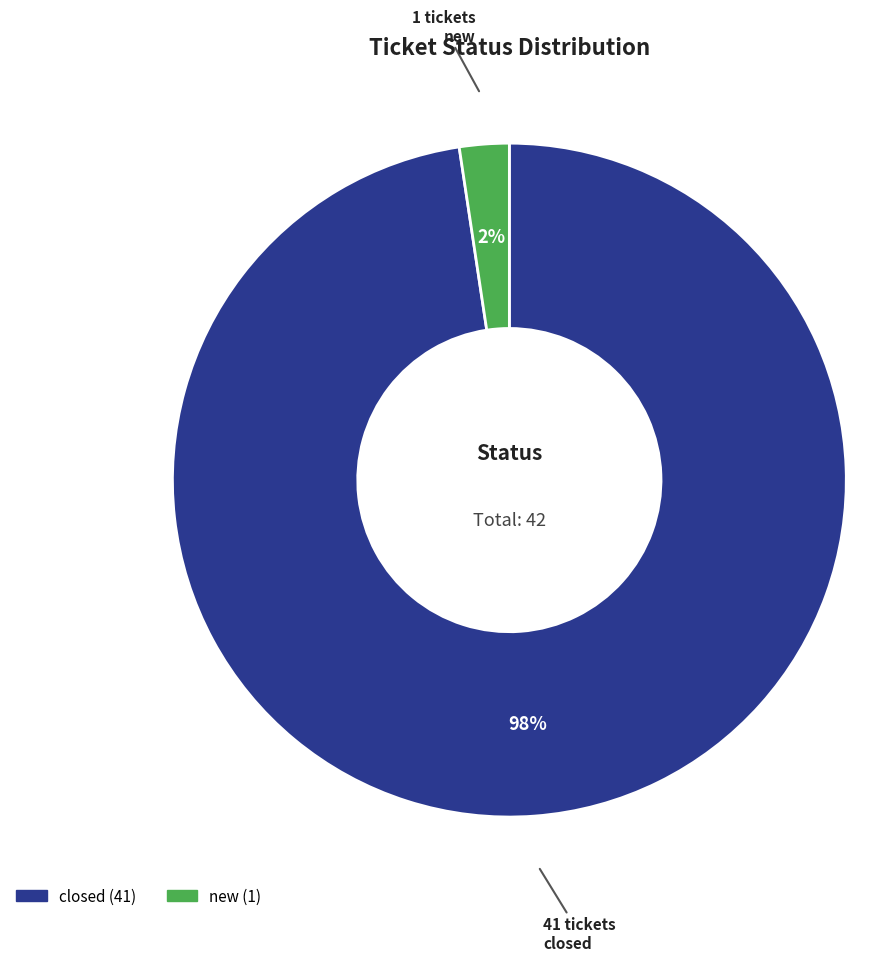

The new slice represents 2% of the pie. True or false?

True